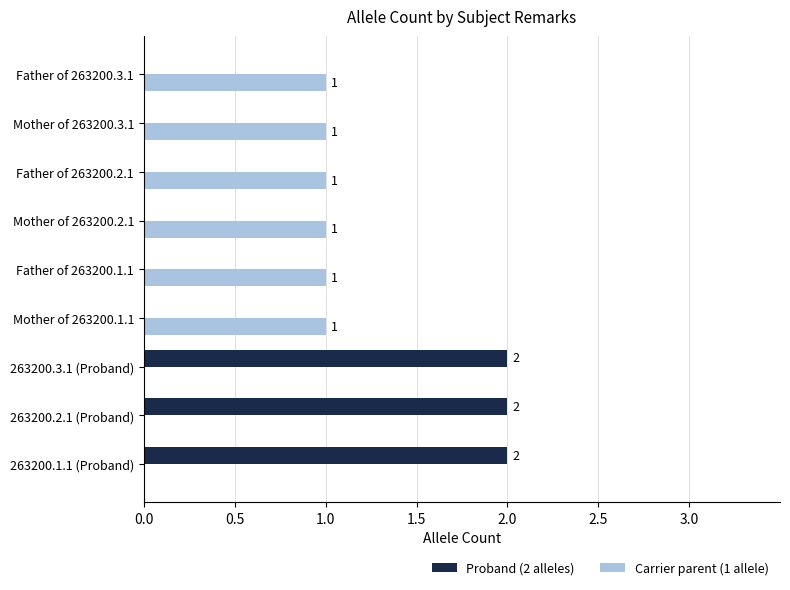

Which series has the largest range (max minus min)?

Proband (2 alleles)